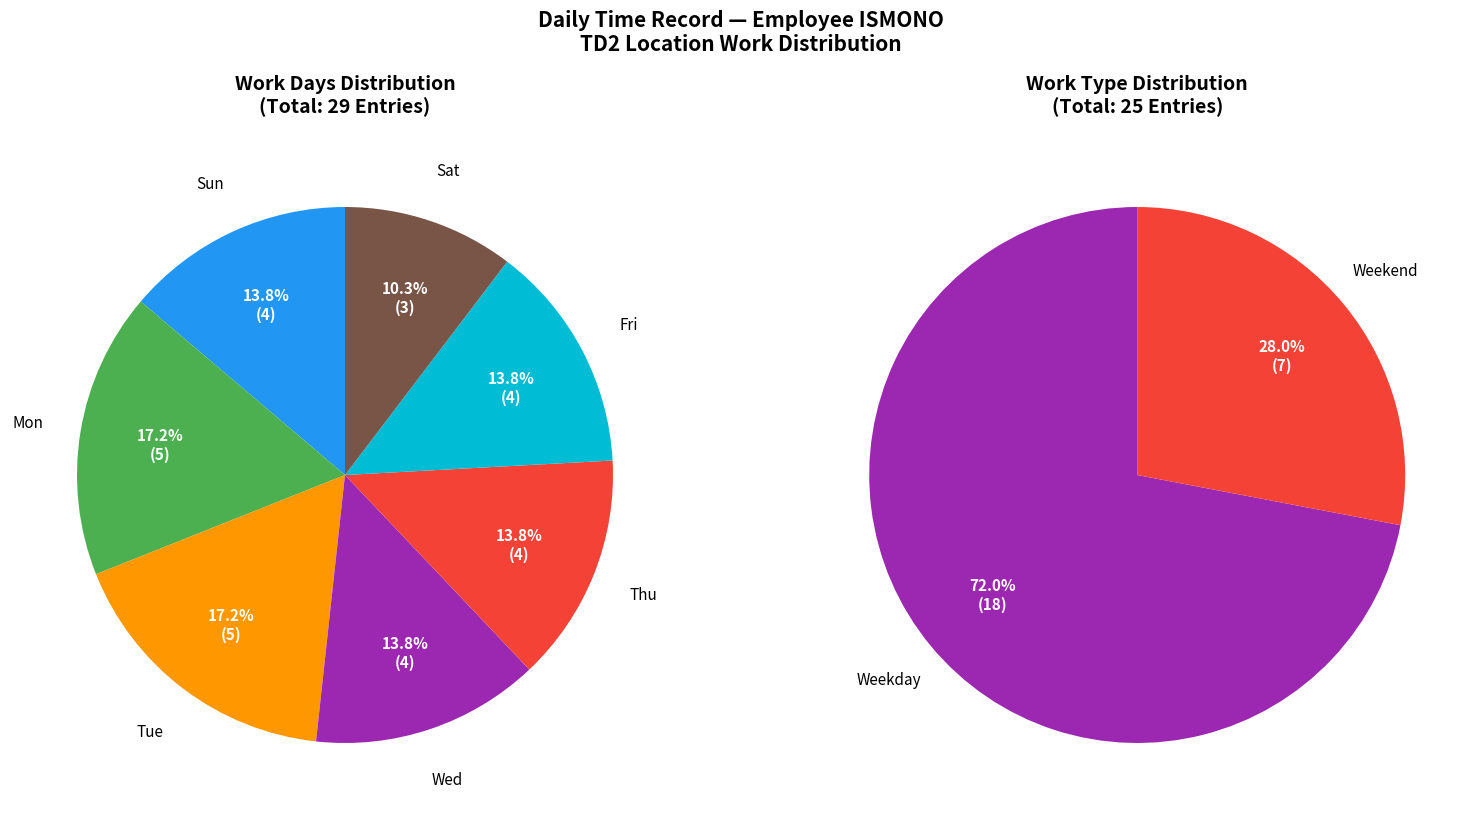

To the nearest percent, what is the average slice percentage?

14%